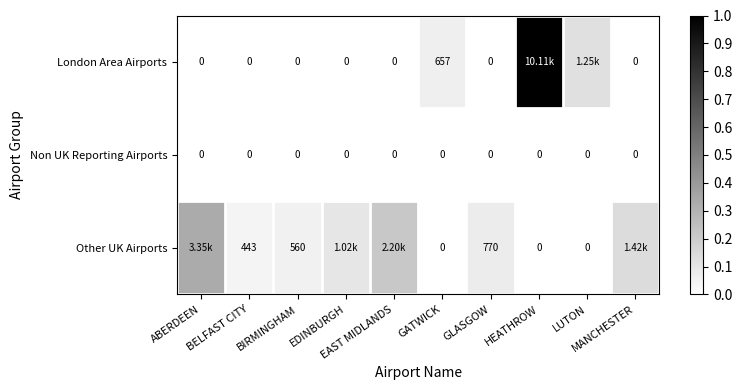

Which has a higher value, EAST MIDLANDS or MANCHESTER?

EAST MIDLANDS